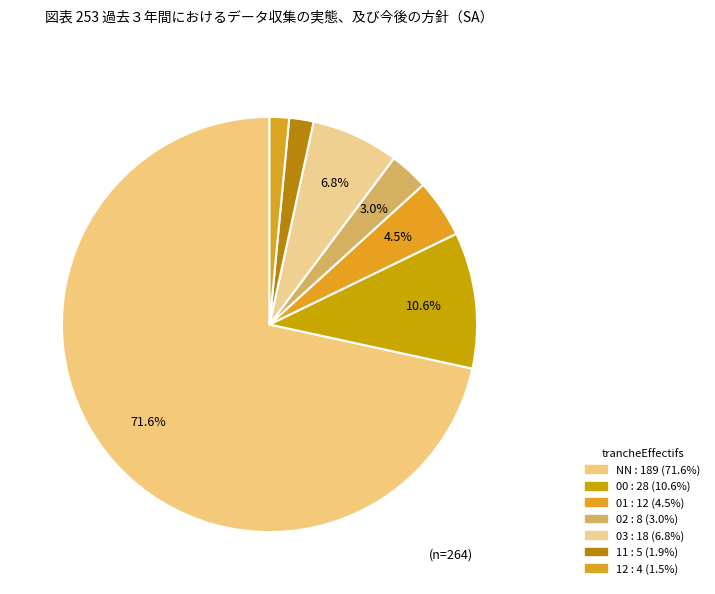

Count the number of slices in the pie.

7